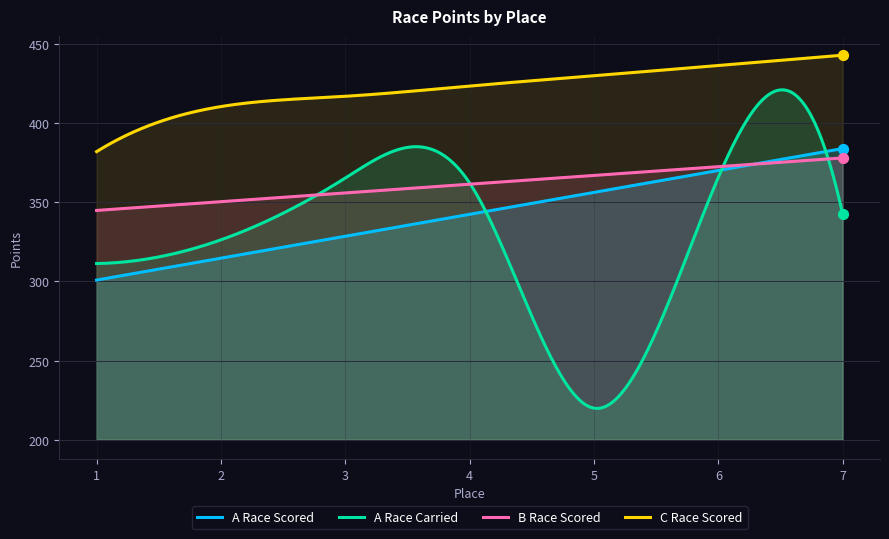

Which series has the widest spread of Y values?

Carried Points